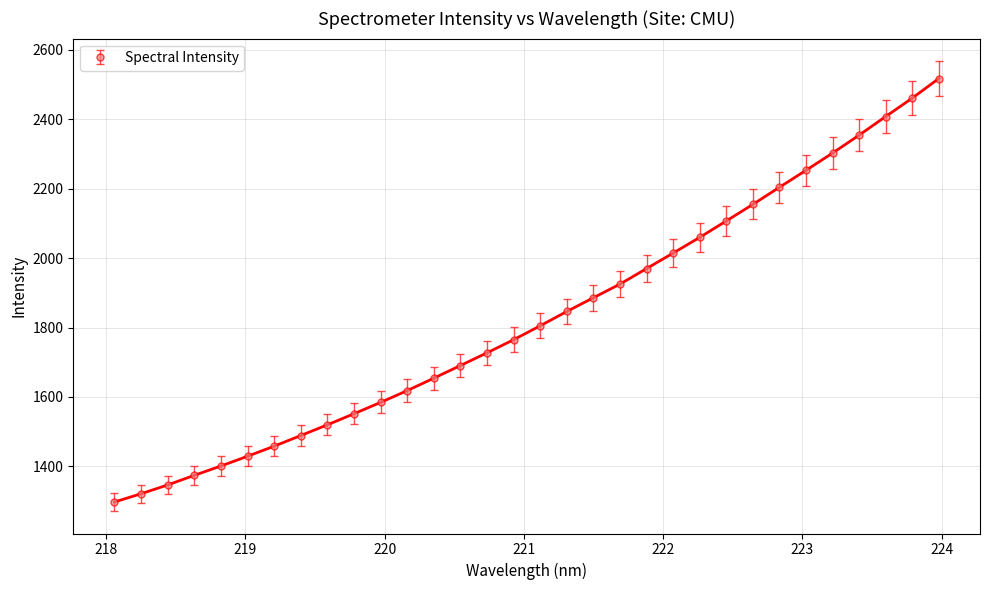

What is the difference between the maximum and minimum values?

1220.3